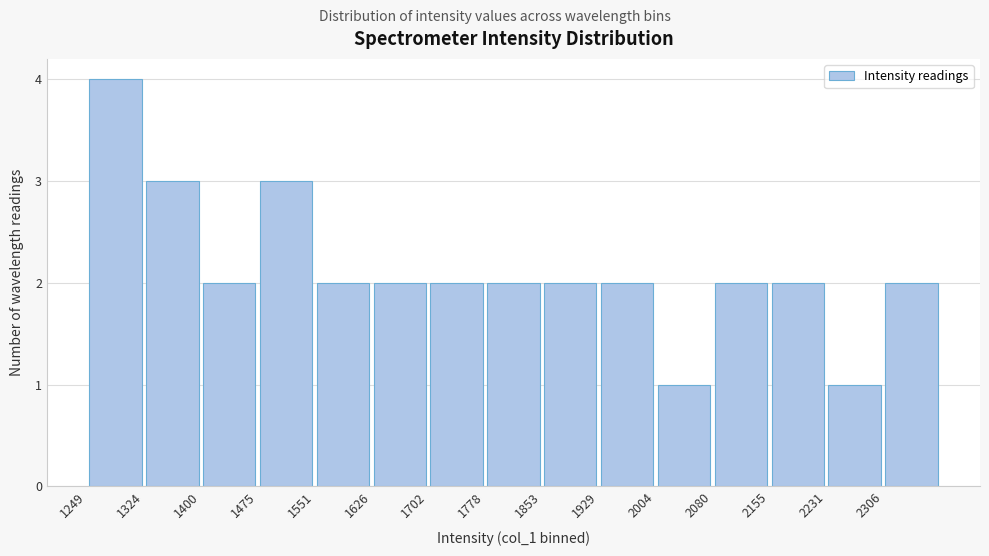

What is the height of the bar covering 1780 to 1850 on the x-axis? Neither the bar edges nor the heights are printed on the chart, so give them approximately, as read against the axes.

2